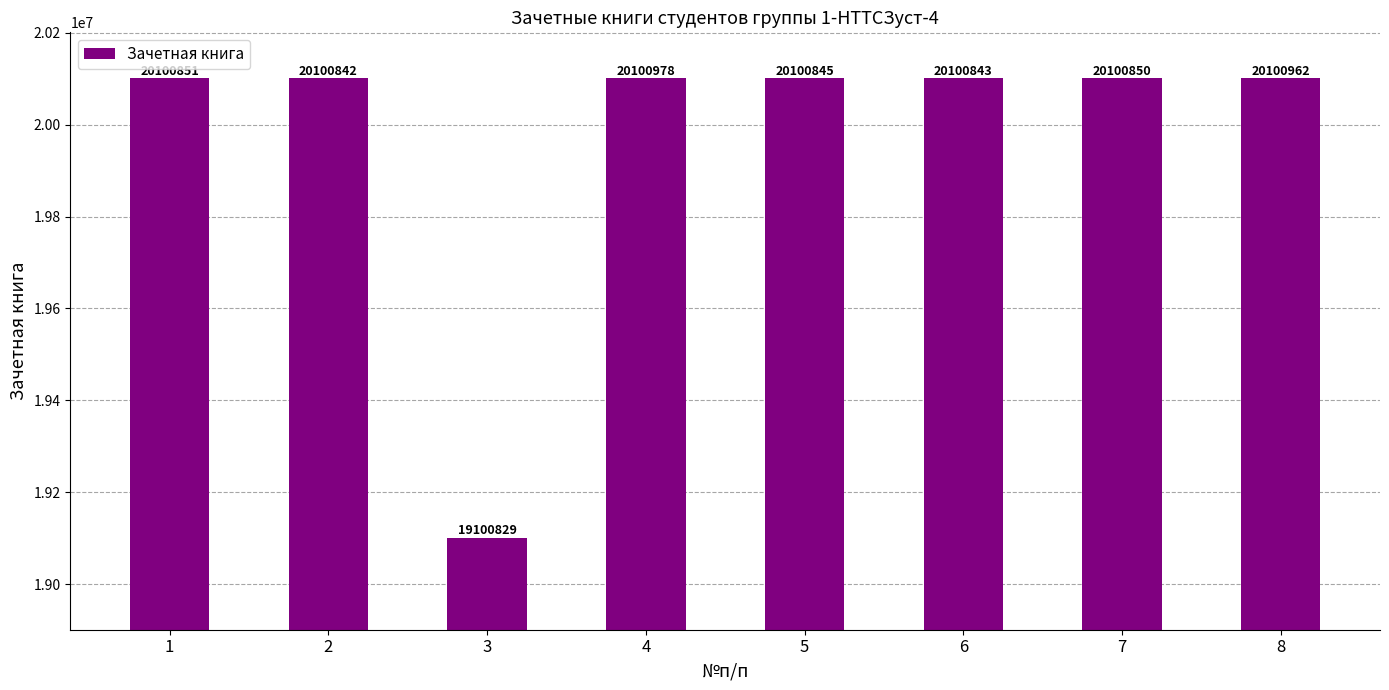

Rank the categories by value from lowest to highest.

3, 2, 6, 5, 7, 1, 8, 4